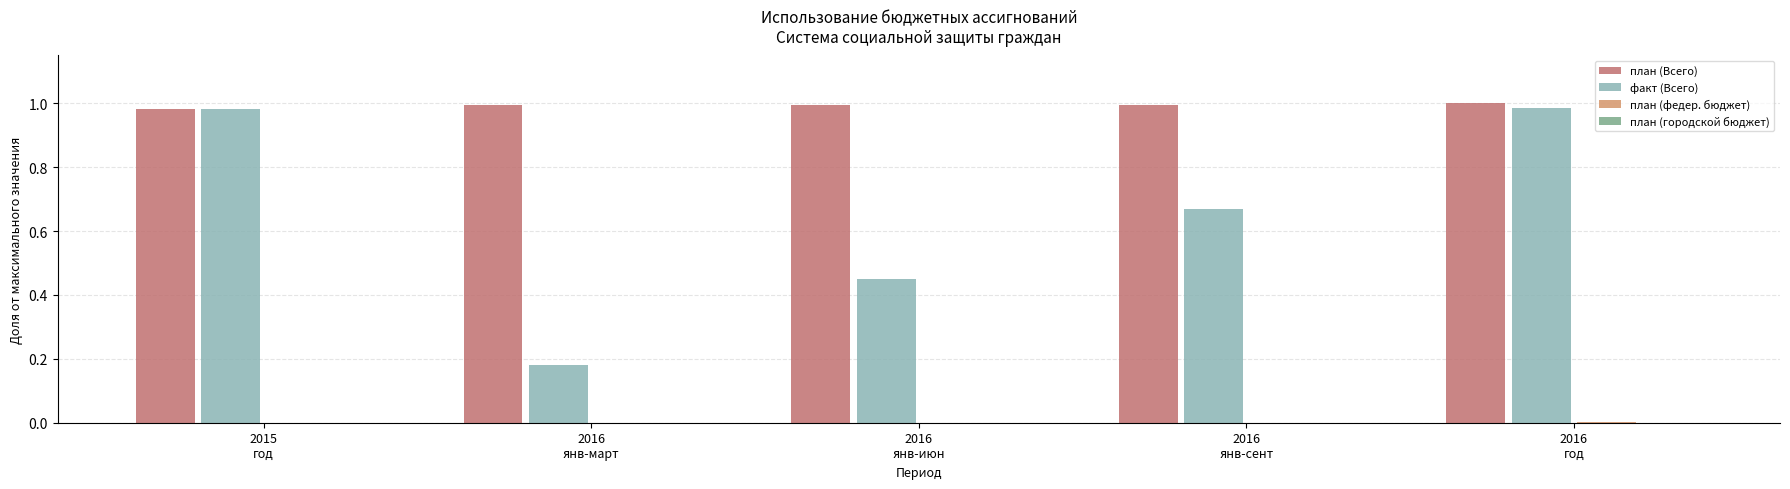

Which series has the largest total across all categories?

план (Всего)